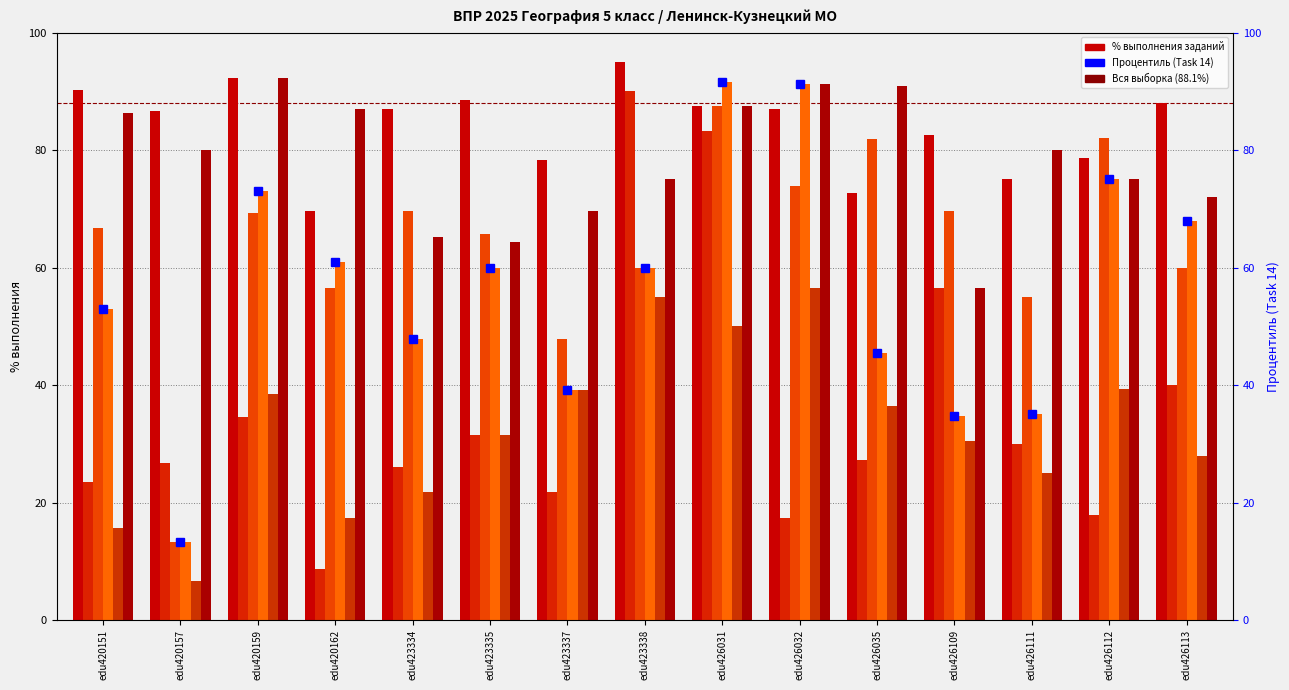

What is the value of the Task 1 (col_5) bar at the 10th from the left?

87.0